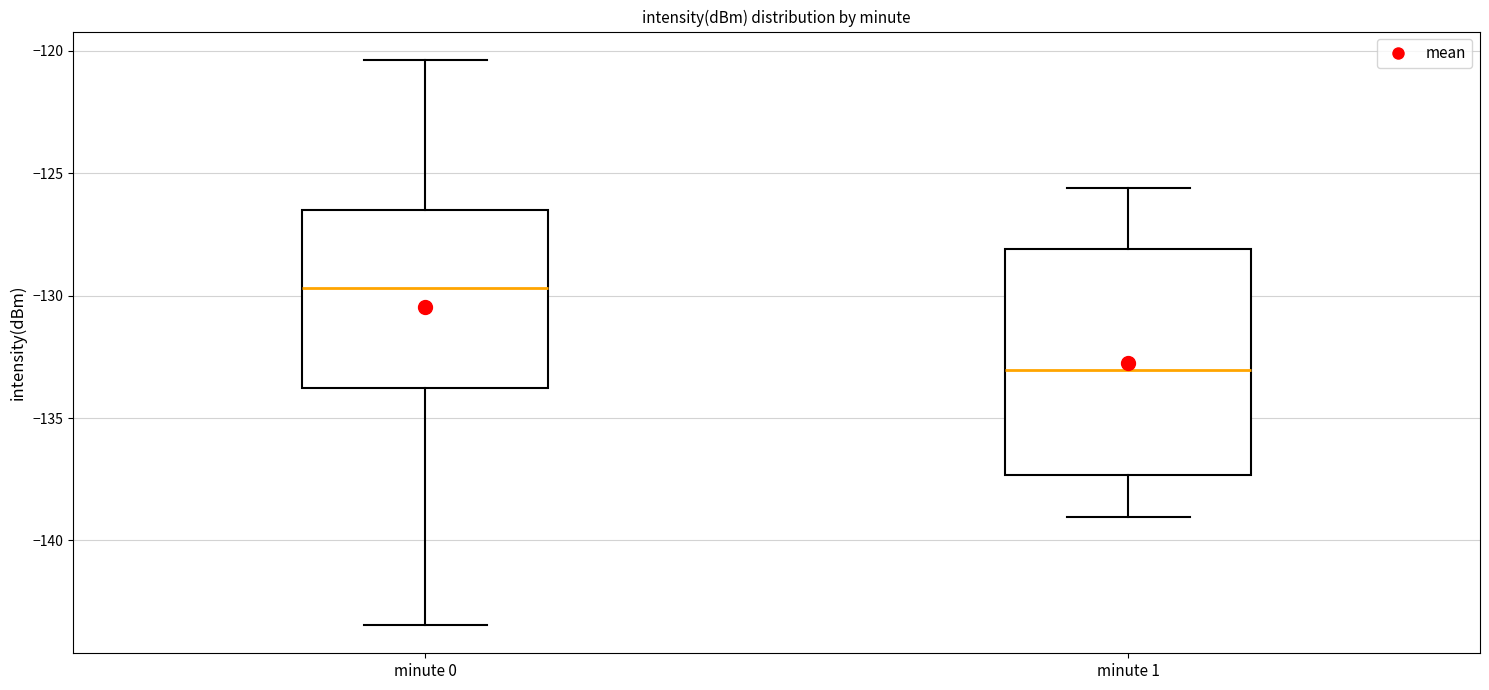

Reading left to right, transcribe this box plot: for each box, give where its median line is, the range the box spans, and where its two whiskers end, as read against the y-axis. The values are not printed on the chart, so give them approximately, as read against the axis.

minute 0: median -129.5, box -134.0 to -126.5, whiskers -143.5 to -120.5
minute 1: median -133.0, box -137.5 to -128.0, whiskers -139.0 to -125.5